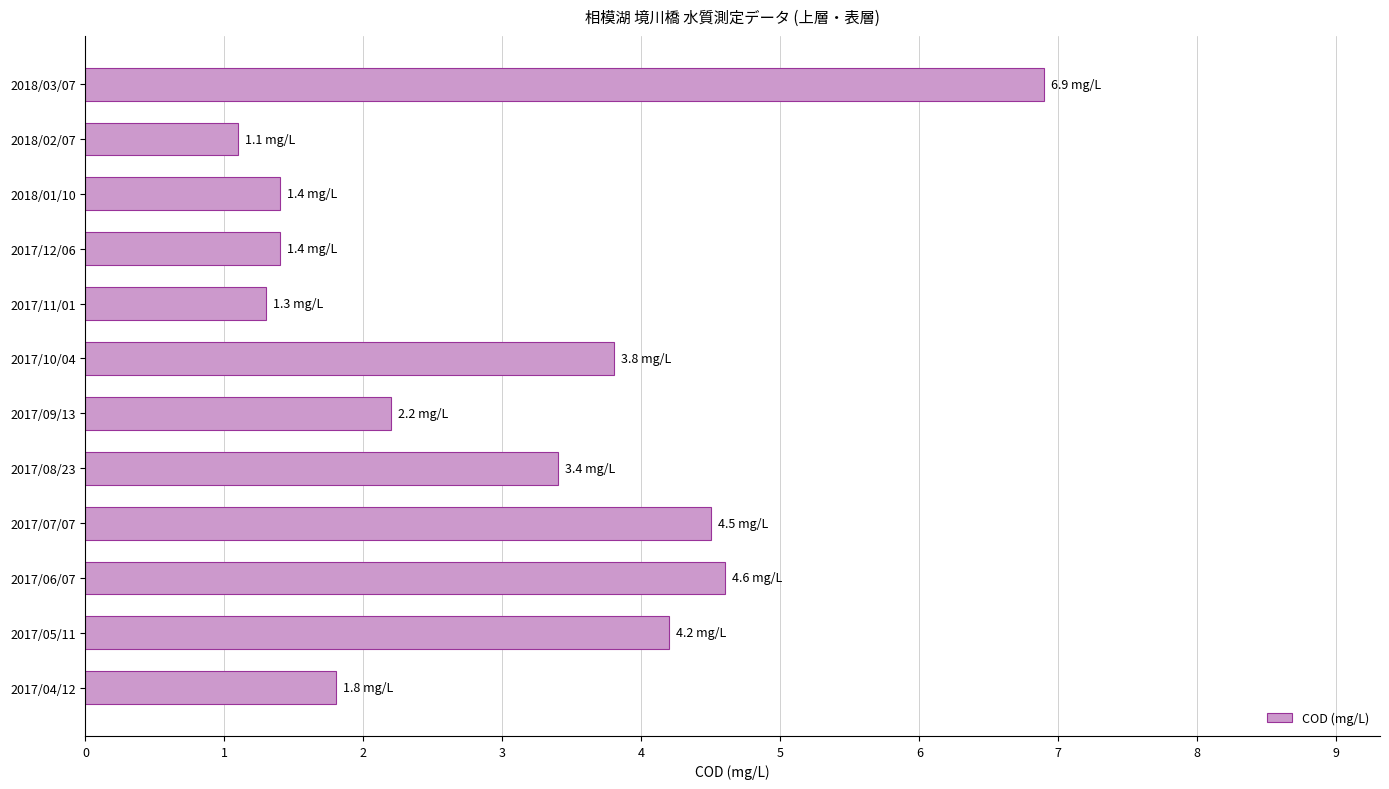

Which has a higher value, 2018/01/10 or 2018/02/07?

2018/01/10